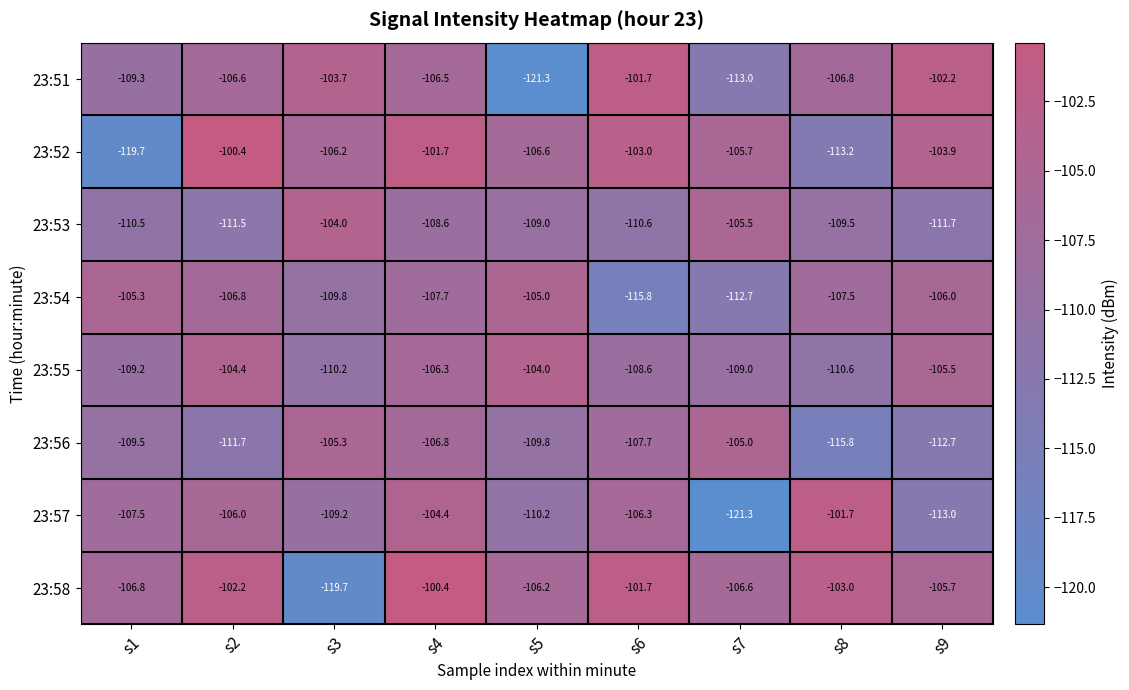

At which category is the sum across all series the highest?

s4